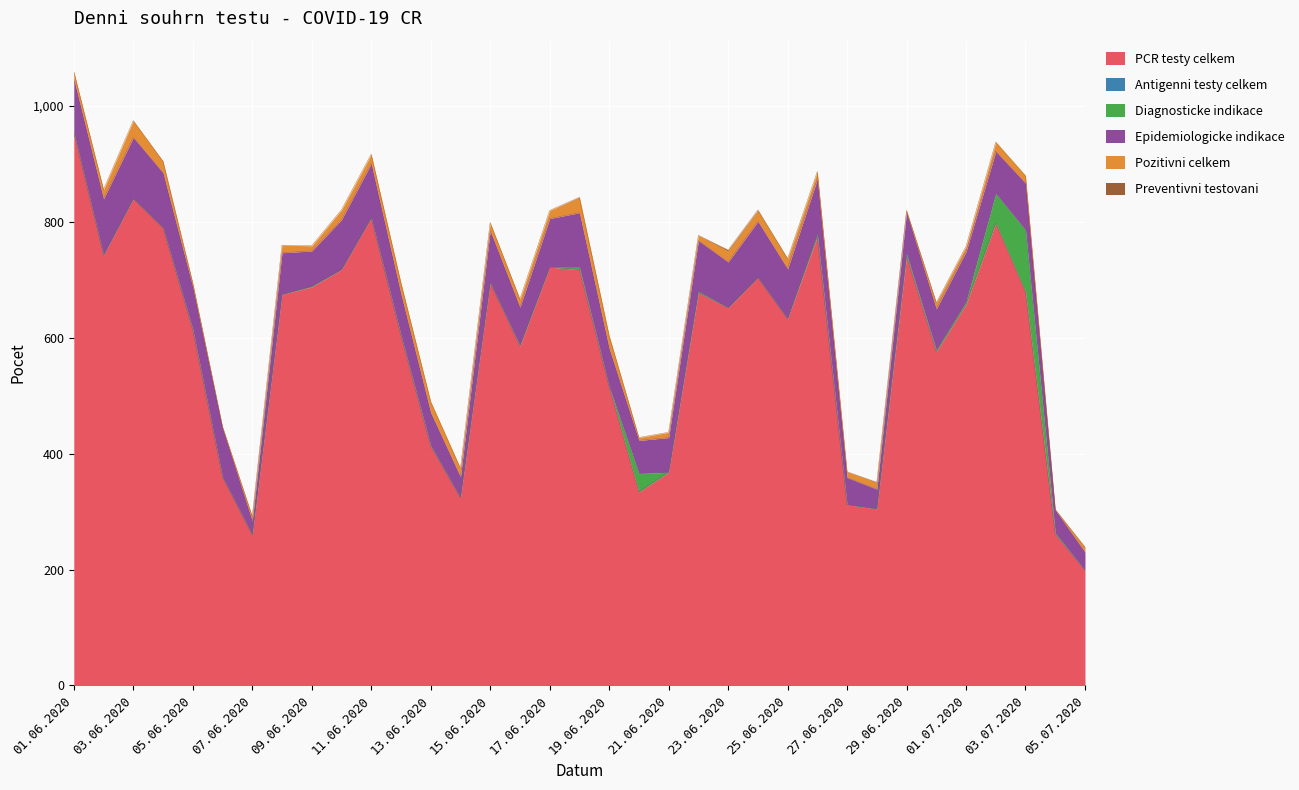

What is the spread (max minus min) of values at 11.06.2020?

807